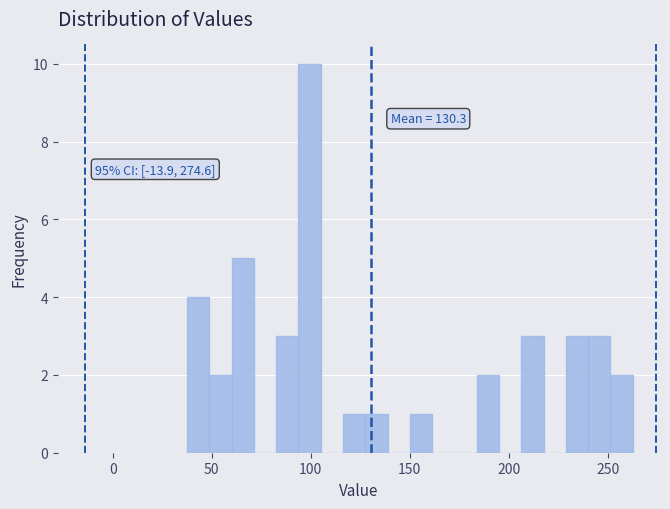

Read against the x-axis, roughly where is the centre of the tallest bar?

100